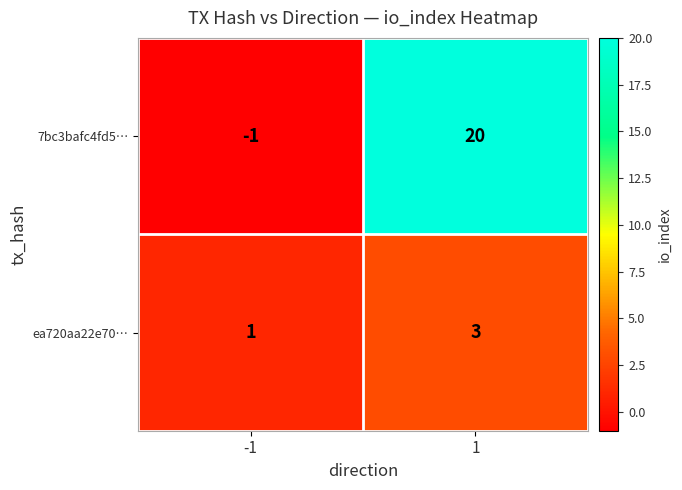

Reading left to right, what are all the values shown in this chart?

7bc3bafc4fd5…: -1	20
ea720aa22e70…: 1	3